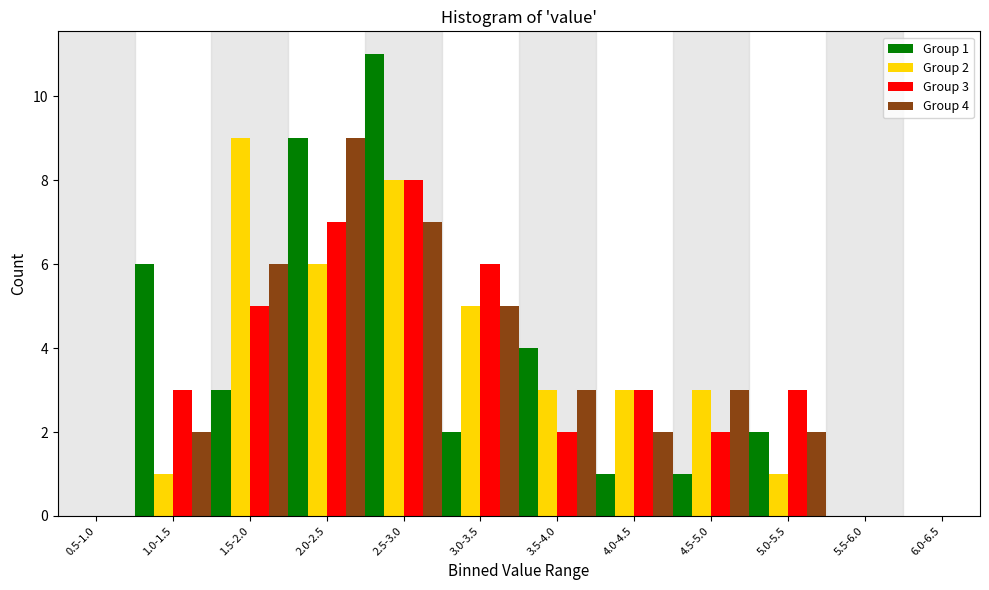

Is it true that Group 3 equals 3 at 5.0-5.5?

True